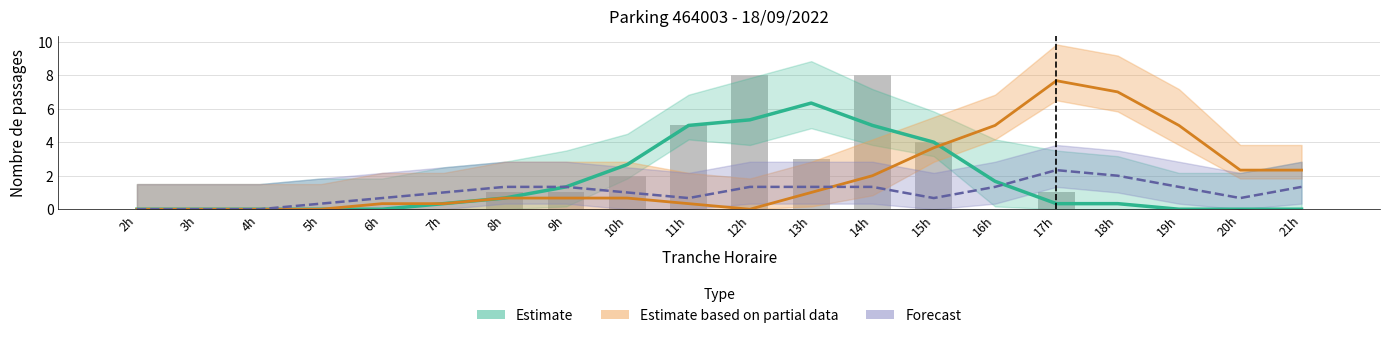

What is the spread (max minus min) of values at 9h?

0.7